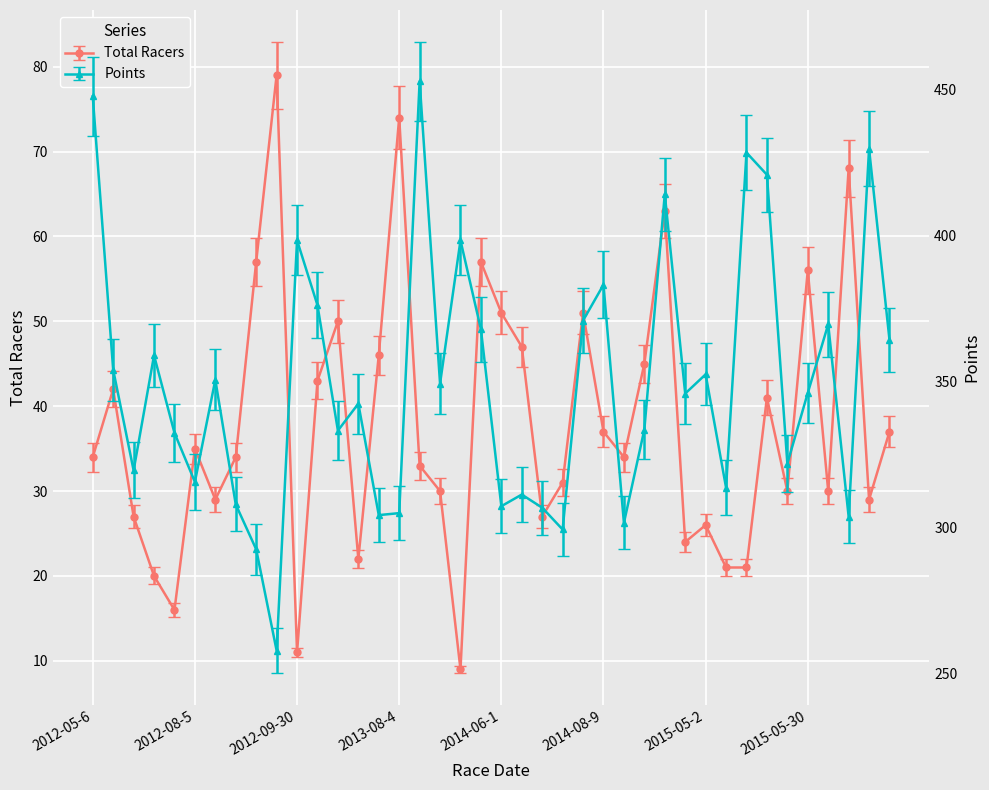

How many lines are shown in the chart?

2